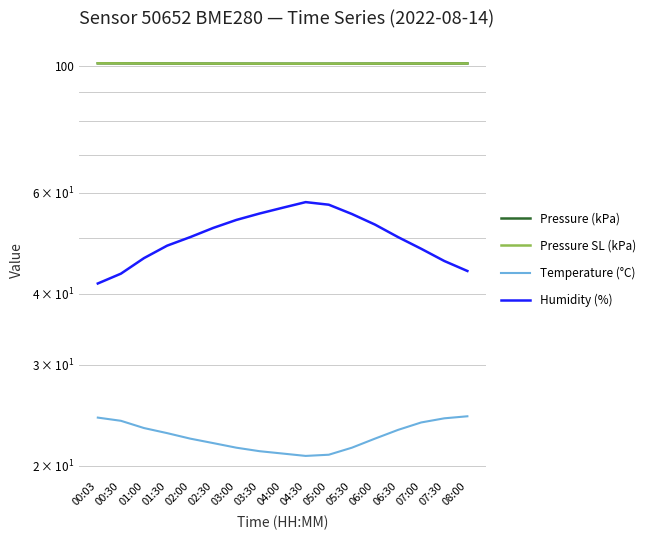

What is the sum of all Pressure SL (kPa) values?

1716.8